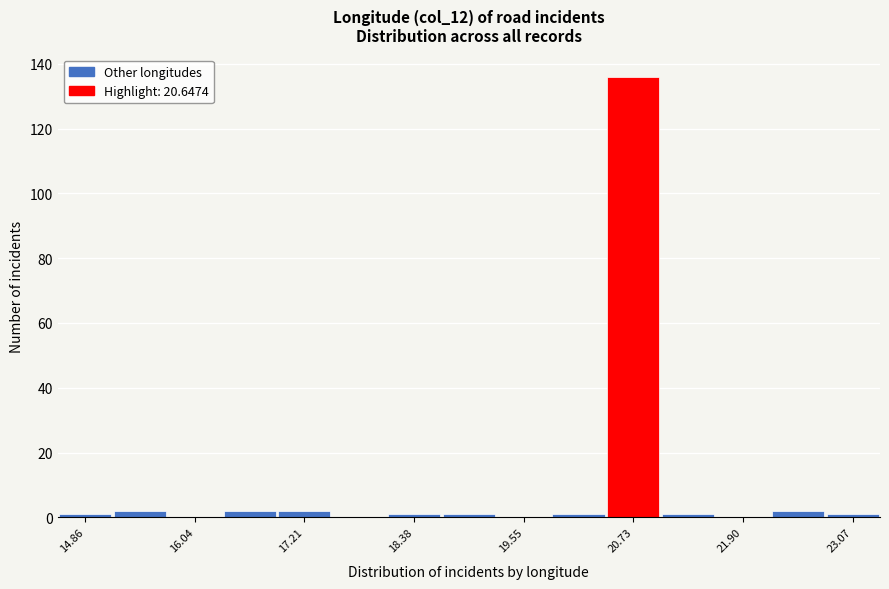

Around what value on the x-axis is the tallest bar? Give the approximate position of its centre, as read against the axis.

20.8